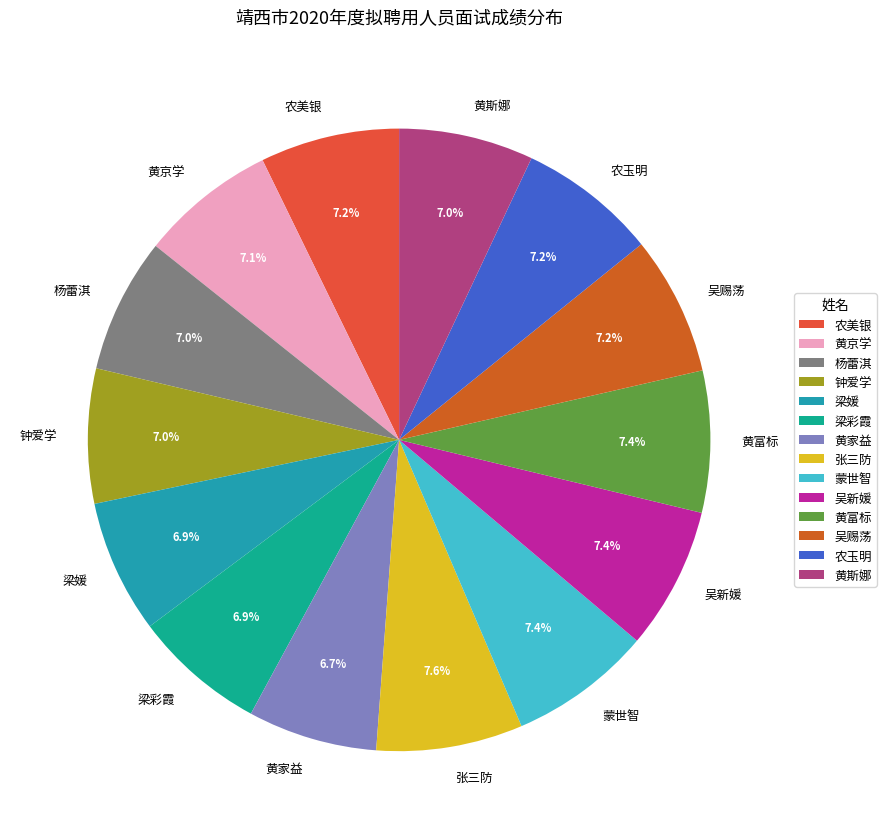

What percentage do 农玉明 and 杨蕾淇 together represent?

14.2%